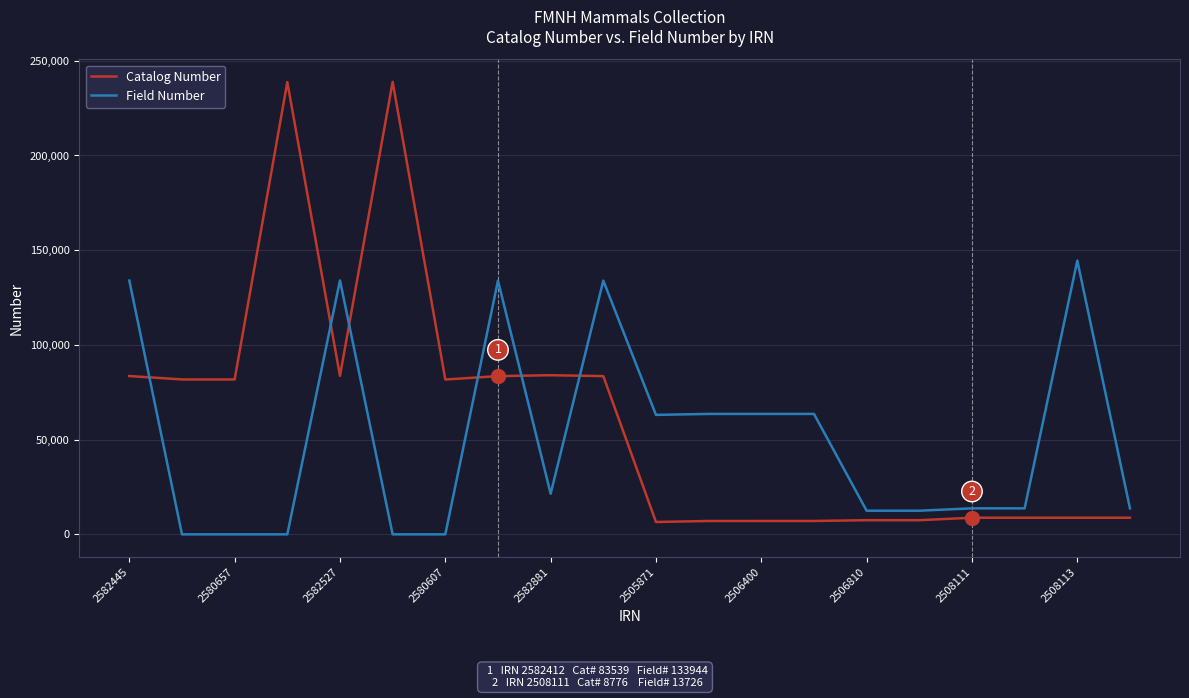

What is the maximum value shown in the chart?

238858